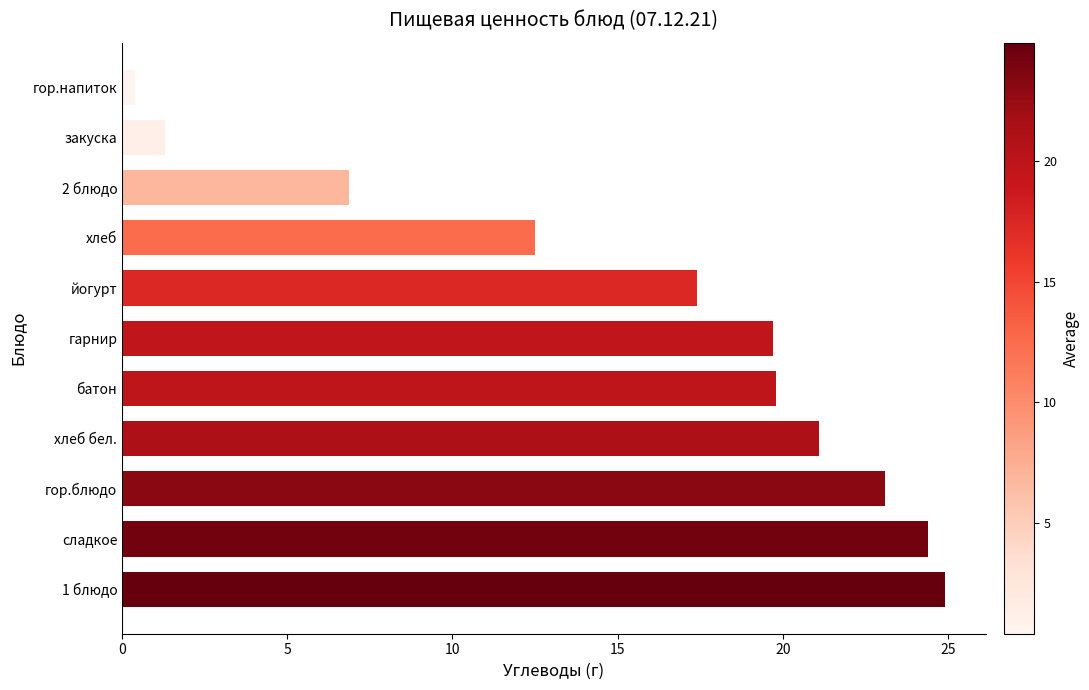

How many values are below 19?

5